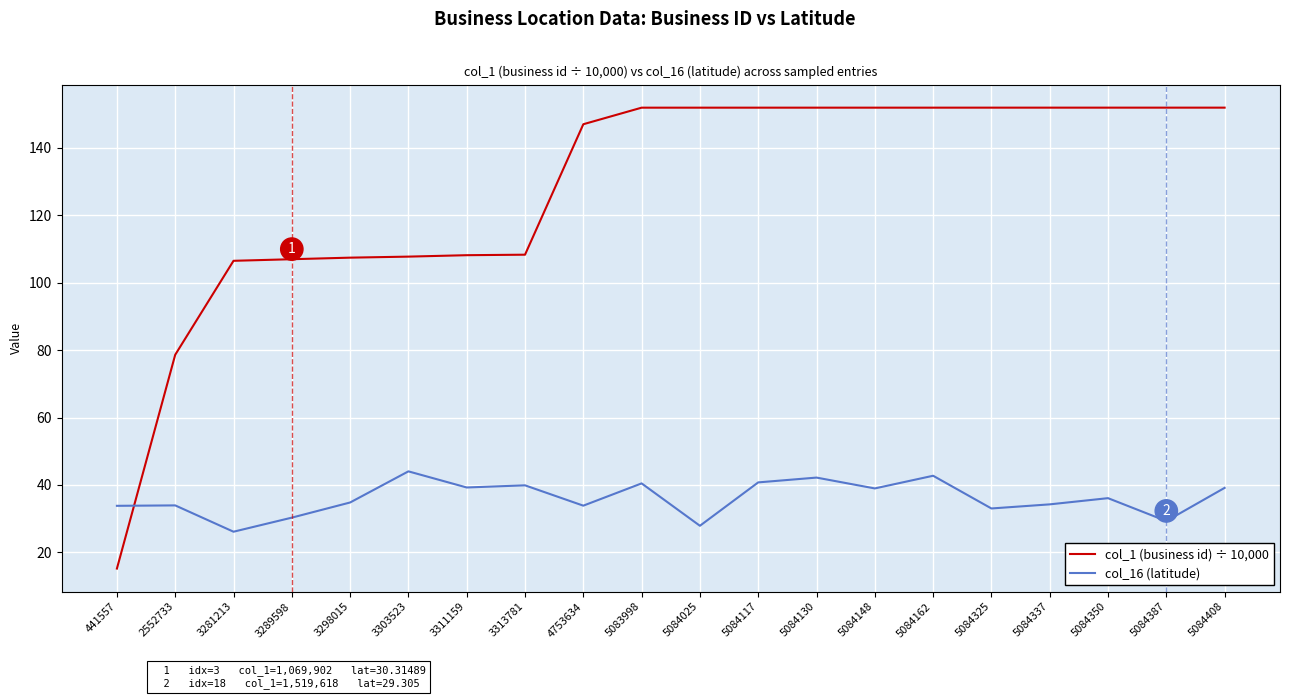

Rank the series by their average value, from lowest to highest.

col_16 (latitude), col_1 (business id) ÷ 10,000